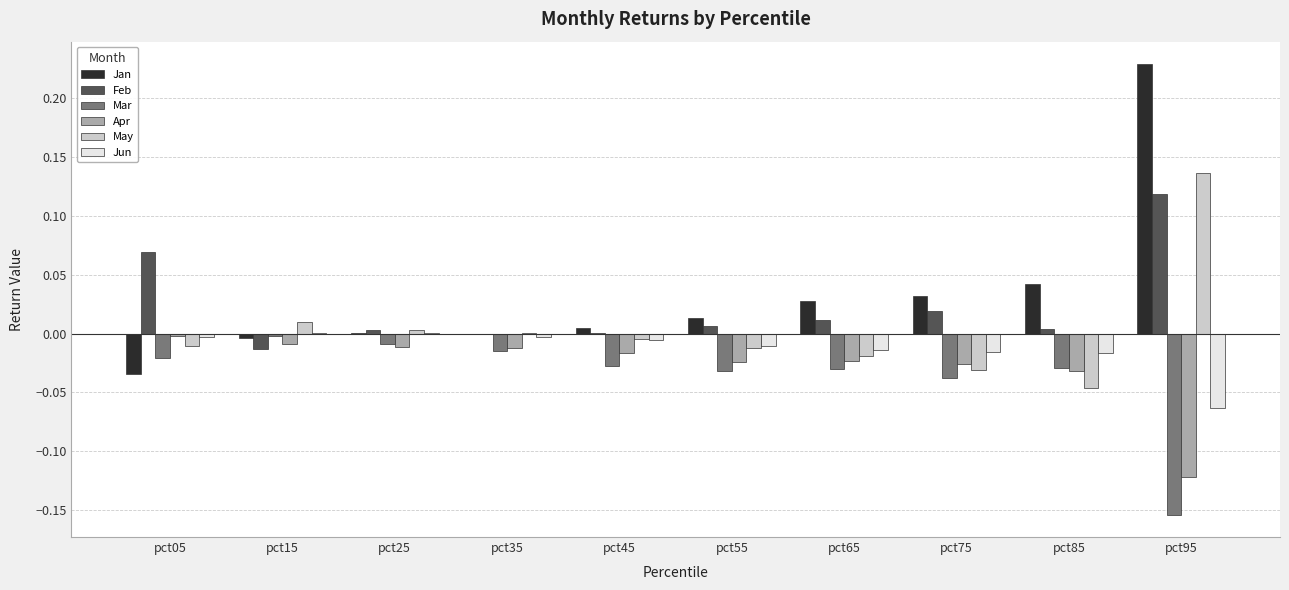

At which label does May reach its peak?

pct95